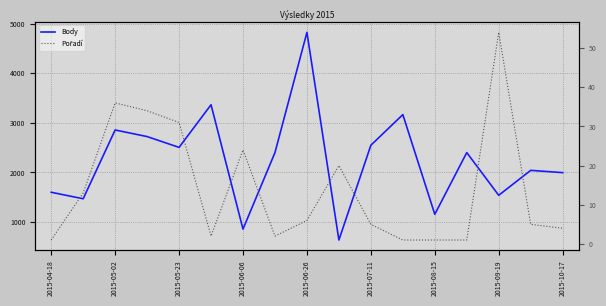

At which category does the chart reach its minimum across all series?

2015-04-18